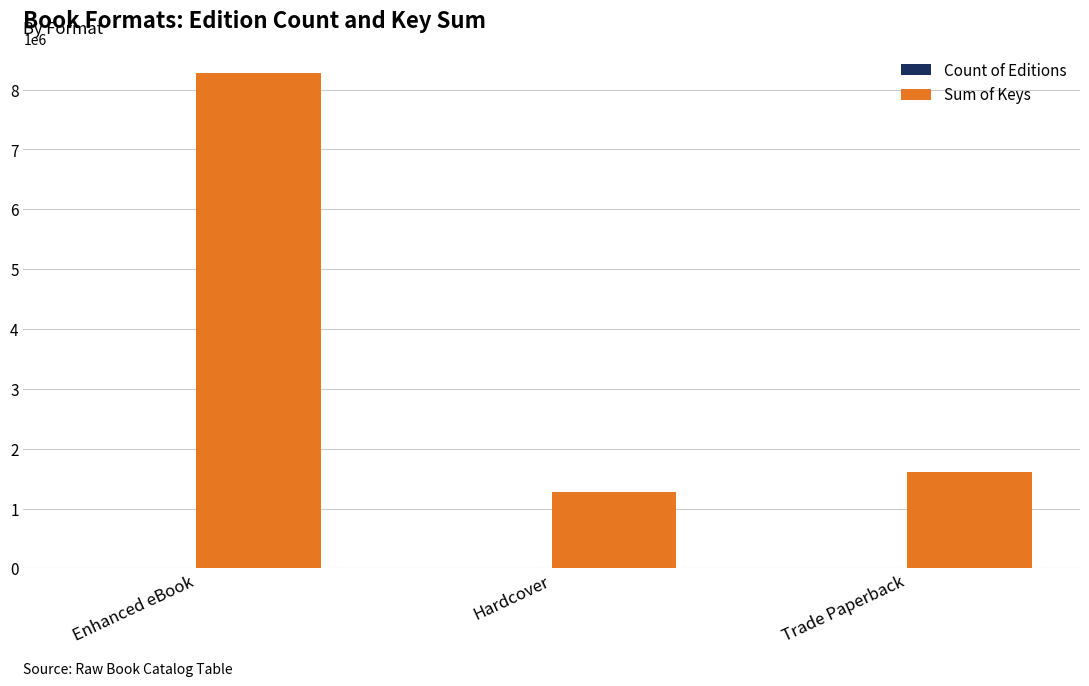

Does the chart contain stacked bars?

No